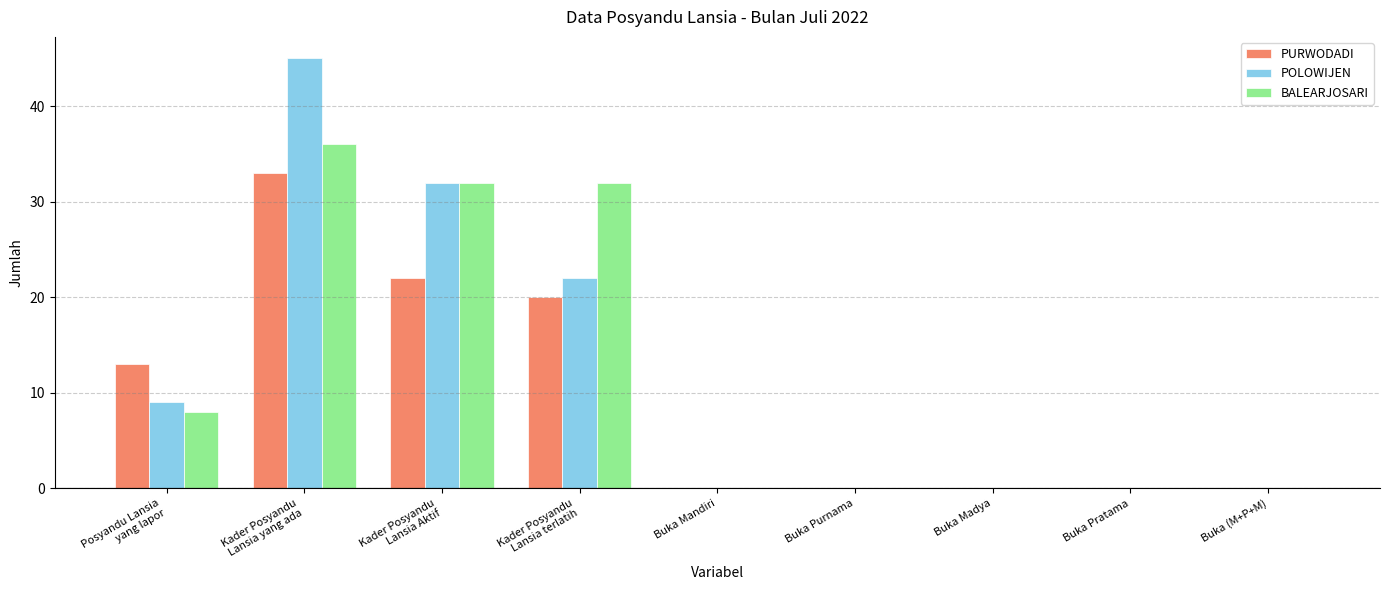

Read the PURWODADI value at Kader Posyandu
Lansia terlatih.

20